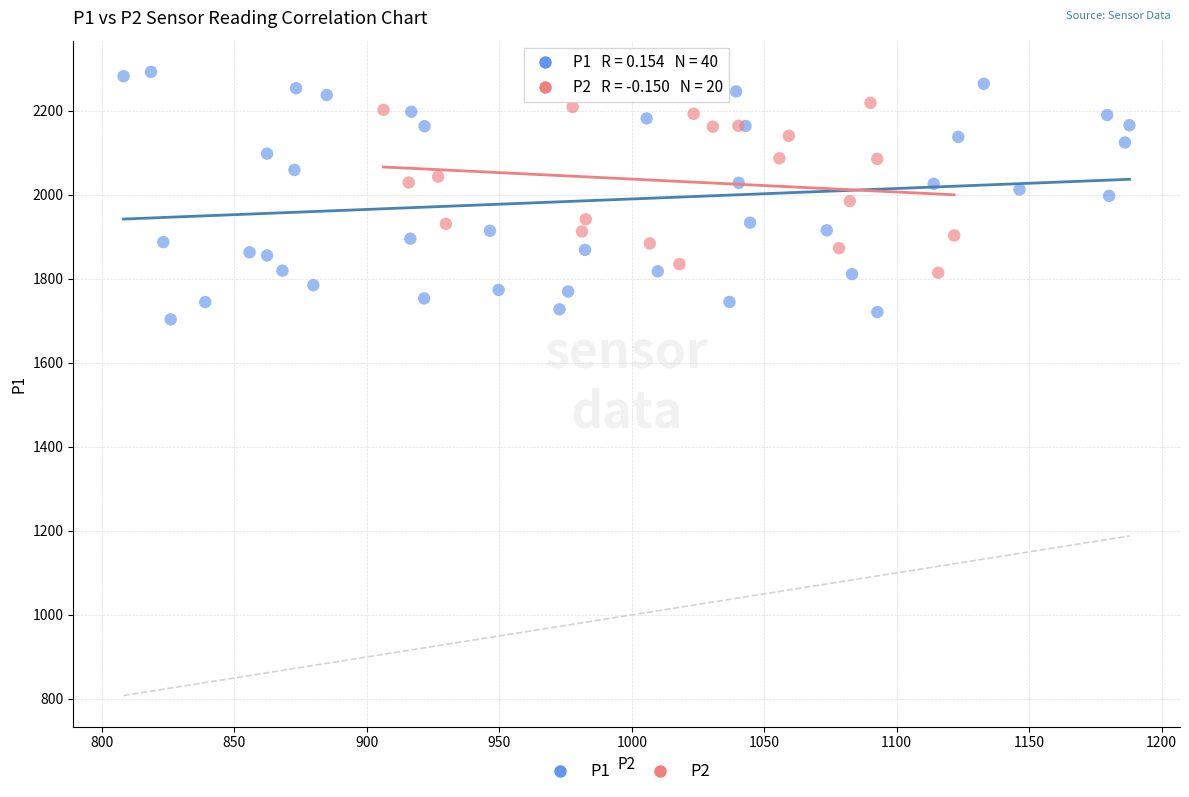

Which series contains the highest Y value?

P1